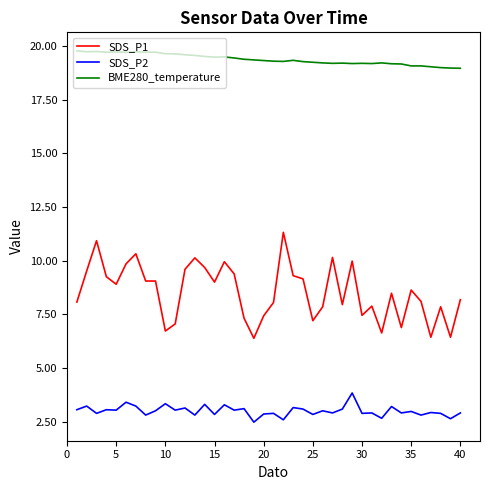

Does the chart have visible grid lines?

No